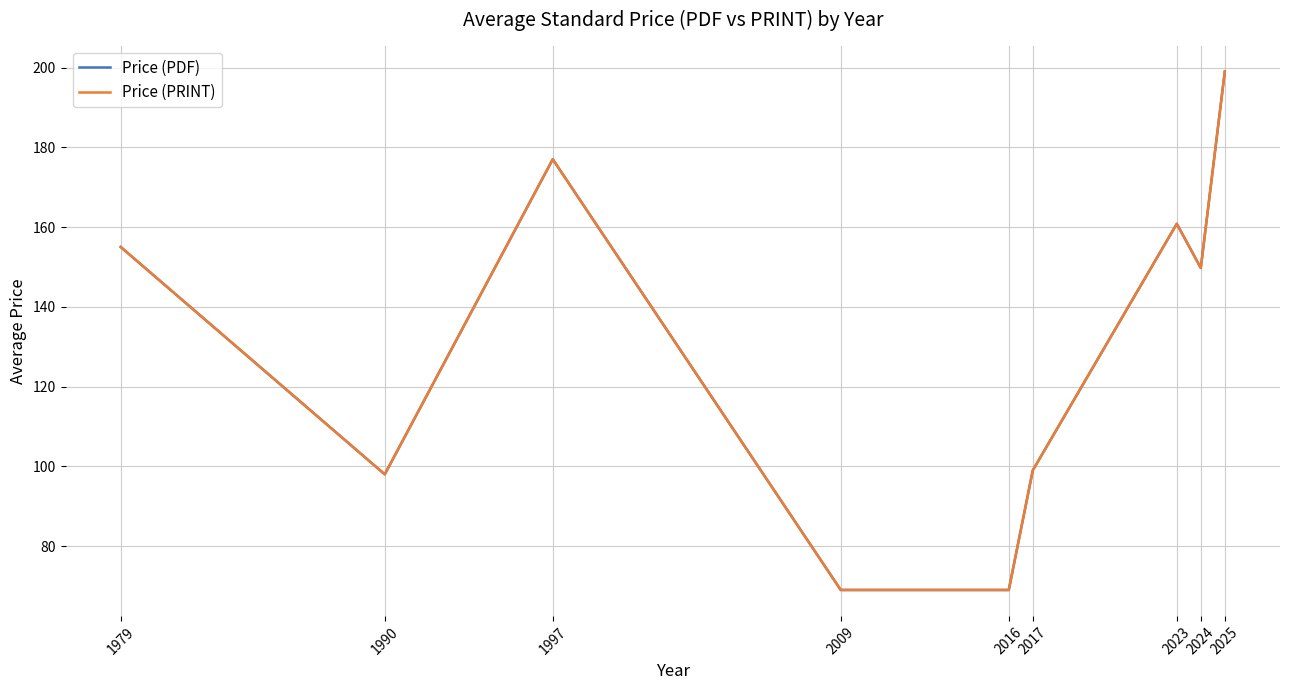

Rank the series at 2016 from lowest to highest value.

Price (PDF), Price (PRINT)